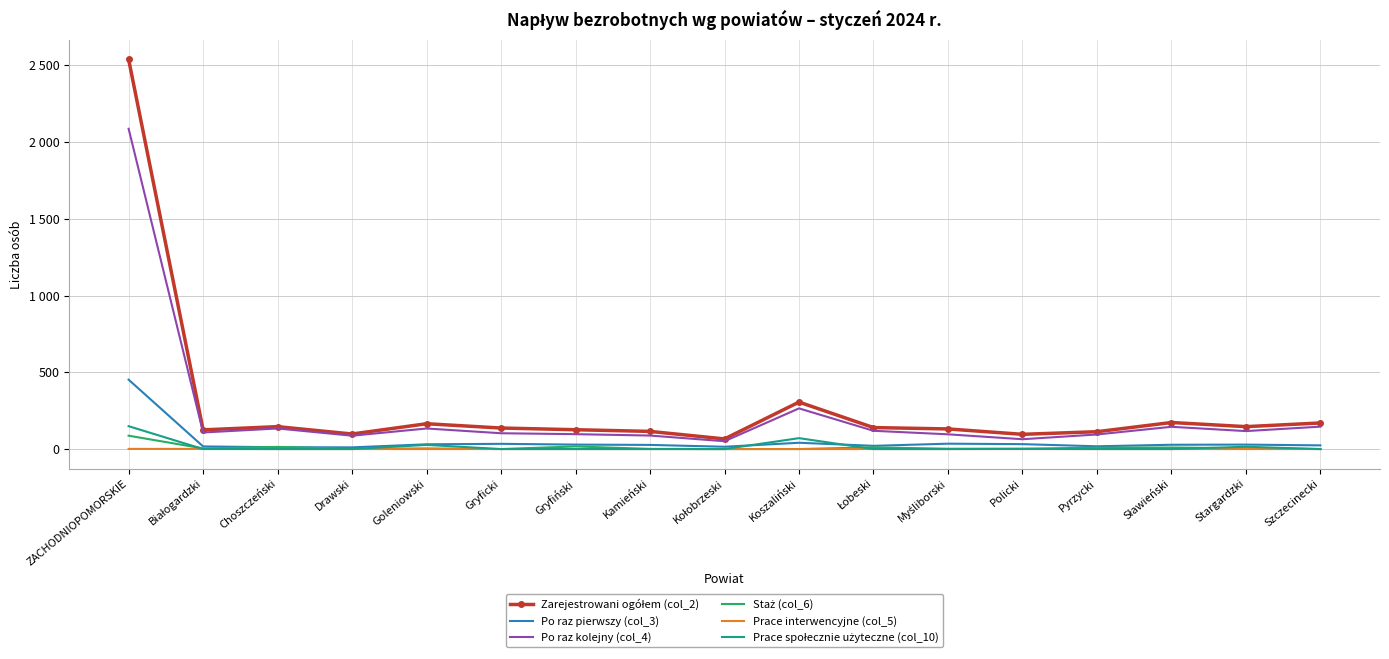

Reading right to left, what are all the values shown in this chart?

Zarejestrowani ogółem (col_2): Szczecinecki=170	Stargardzki=146	Sławieński=173	Pyrzycki=113	Policki=96	Myśliborski=131	Łobeski=140	Koszaliński=306	Kołobrzeski=66	Kamieński=115	Gryfiński=126	Gryficki=137	Goleniowski=165	Drawski=98	Choszczeński=146	Białogardzki=125	ZACHODNIOPOMORSKIE=2539
Po raz pierwszy (col_3): Szczecinecki=24	Stargardzki=29	Sławieński=28	Pyrzycki=18	Policki=32	Myśliborski=35	Łobeski=21	Koszaliński=41	Kołobrzeski=15	Kamieński=27	Gryfiński=29	Gryficki=34	Goleniowski=31	Drawski=11	Choszczeński=12	Białogardzki=17	ZACHODNIOPOMORSKIE=452
Po raz kolejny (col_4): Szczecinecki=146	Stargardzki=117	Sławieński=145	Pyrzycki=95	Policki=64	Myśliborski=96	Łobeski=119	Koszaliński=265	Kołobrzeski=51	Kamieński=88	Gryfiński=97	Gryficki=103	Goleniowski=134	Drawski=87	Choszczeński=134	Białogardzki=108	ZACHODNIOPOMORSKIE=2087
Staż (col_6): Szczecinecki=0	Stargardzki=5	Sławieński=10	Pyrzycki=9	Policki=2	Myśliborski=2	Łobeski=11	Koszaliński=0	Kołobrzeski=0	Kamieński=1	Gryfiński=17	Gryficki=0	Goleniowski=4	Drawski=1	Choszczeński=14	Białogardzki=4	ZACHODNIOPOMORSKIE=87
Prace interwencyjne (col_5): Szczecinecki=0	Stargardzki=0	Sławieński=0	Pyrzycki=0	Policki=0	Myśliborski=0	Łobeski=0	Koszaliński=0	Kołobrzeski=0	Kamieński=0	Gryfiński=0	Gryficki=0	Goleniowski=0	Drawski=0	Choszczeński=0	Białogardzki=1	ZACHODNIOPOMORSKIE=1
Prace społecznie użyteczne (col_10): Szczecinecki=0	Stargardzki=15	Sławieński=0	Pyrzycki=0	Policki=1	Myśliborski=0	Łobeski=0	Koszaliński=71	Kołobrzeski=0	Kamieński=0	Gryfiński=0	Gryficki=0	Goleniowski=27	Drawski=0	Choszczeński=0	Białogardzki=0	ZACHODNIOPOMORSKIE=149